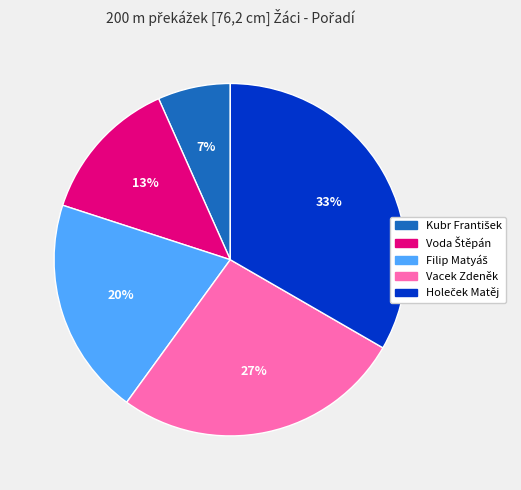

What percentage is the Vacek Zdeněk slice, to the nearest percent?

27%